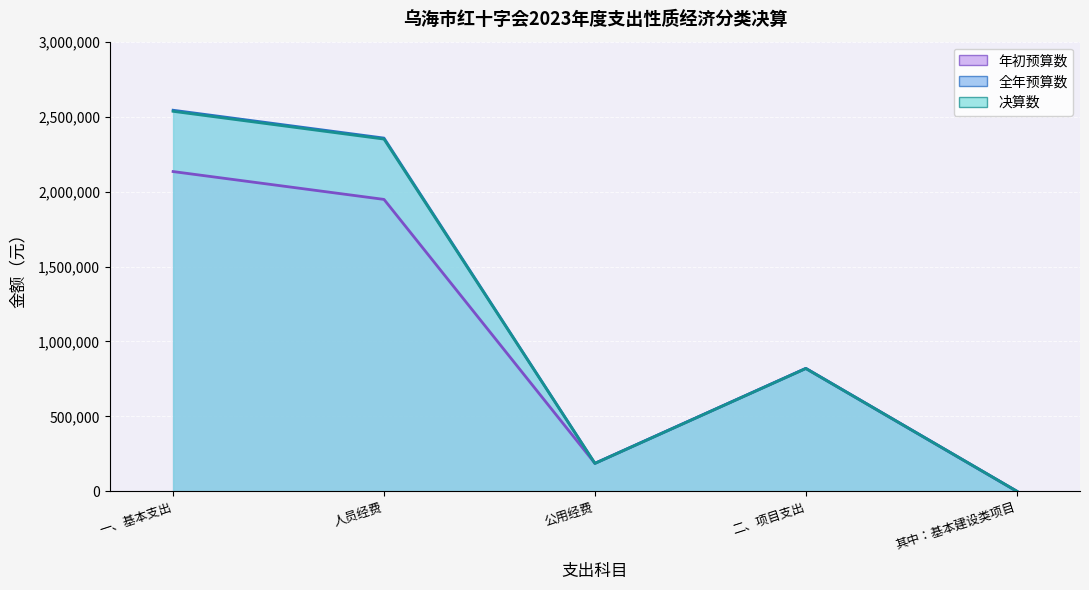

How many data points does each series have?

5